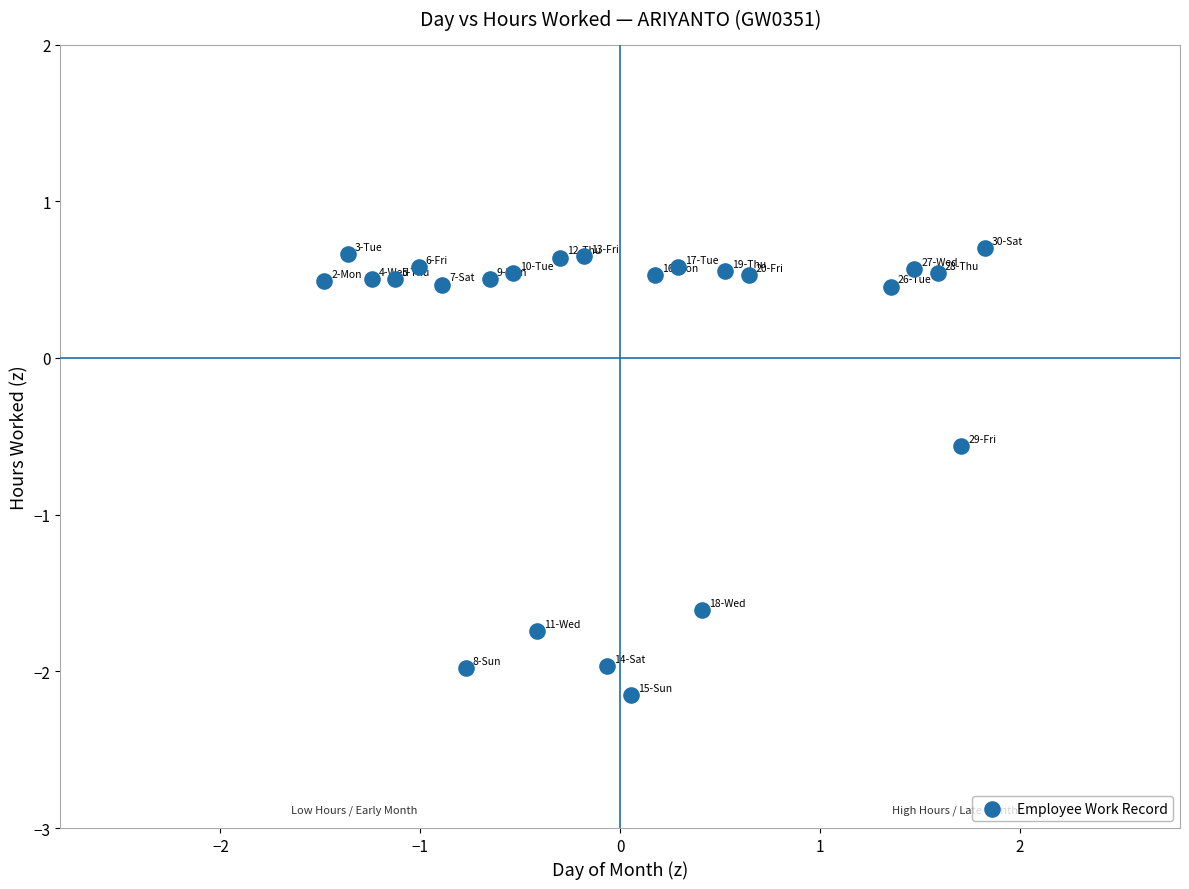

What is the range of X values (max minus min)?

3.3